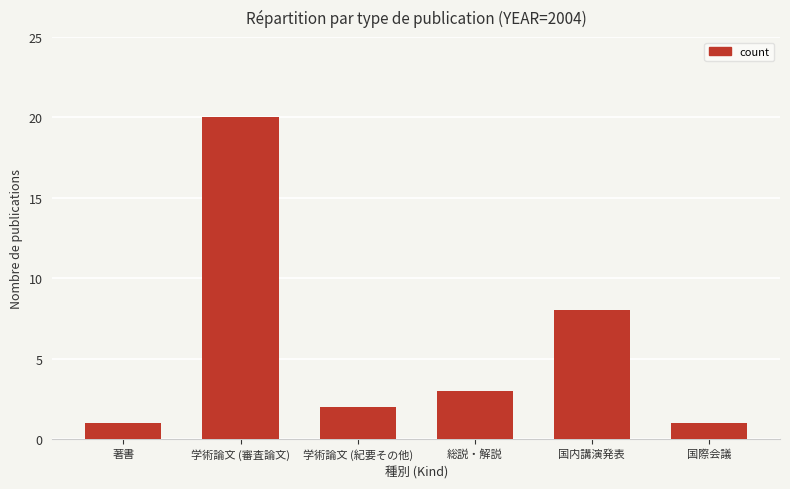

What is the value of the 4th bar from the left?

3